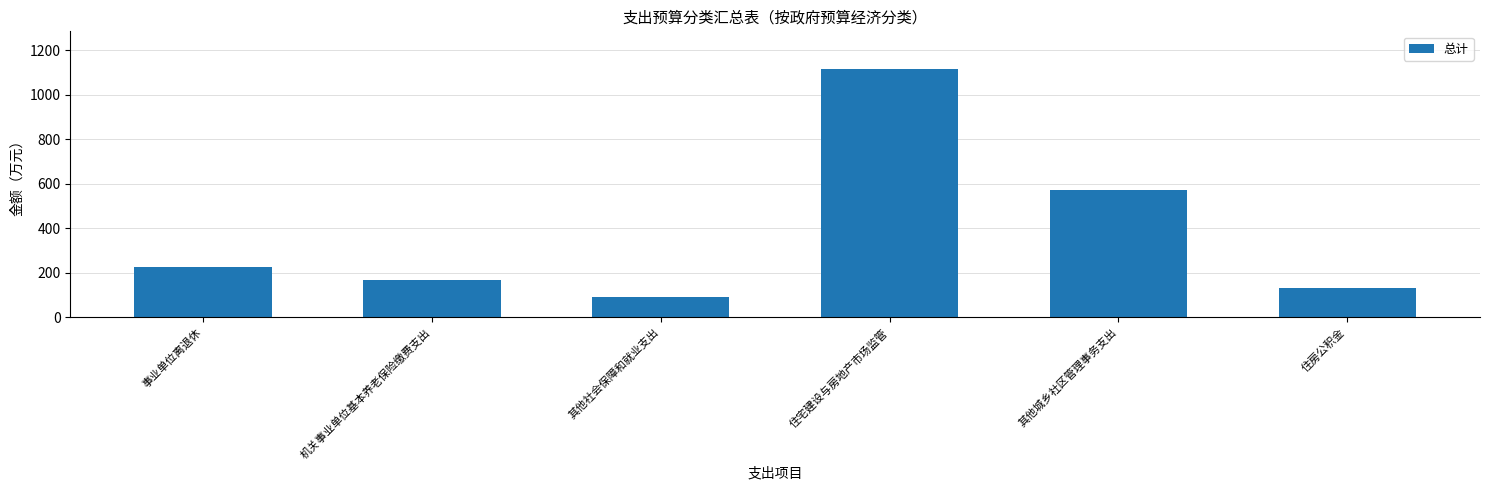

At which category does the chart reach its minimum across all series?

其他社会保障和就业支出